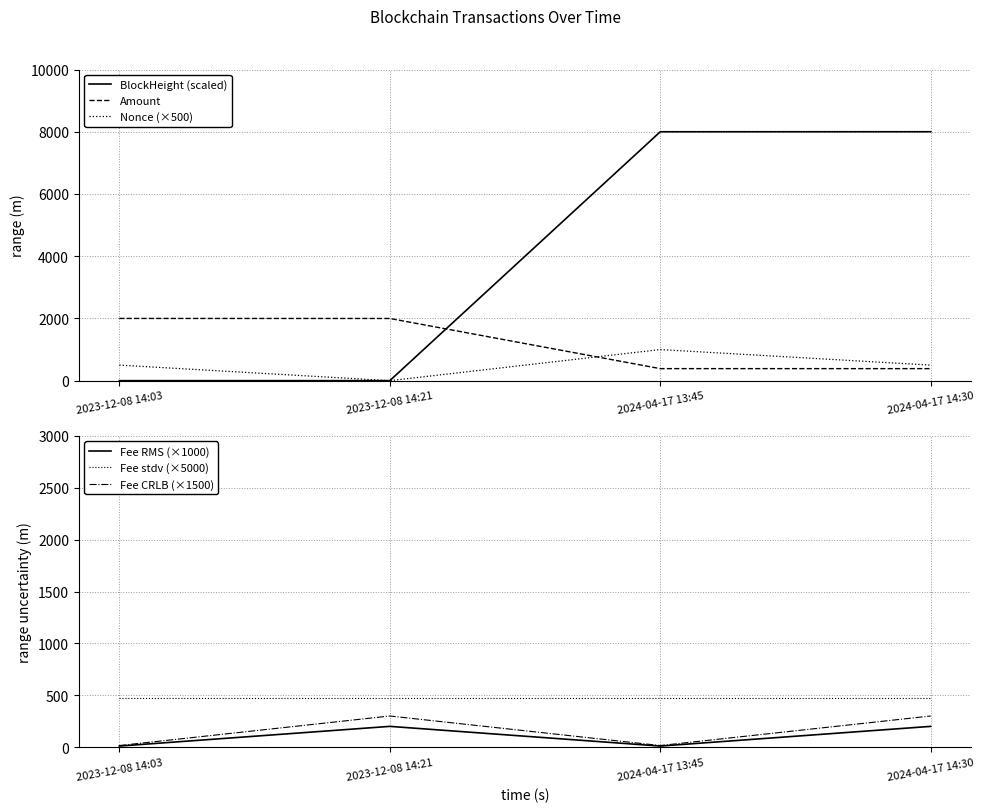

What is the highest value of the Fee RMS (×1000) series?

200.0